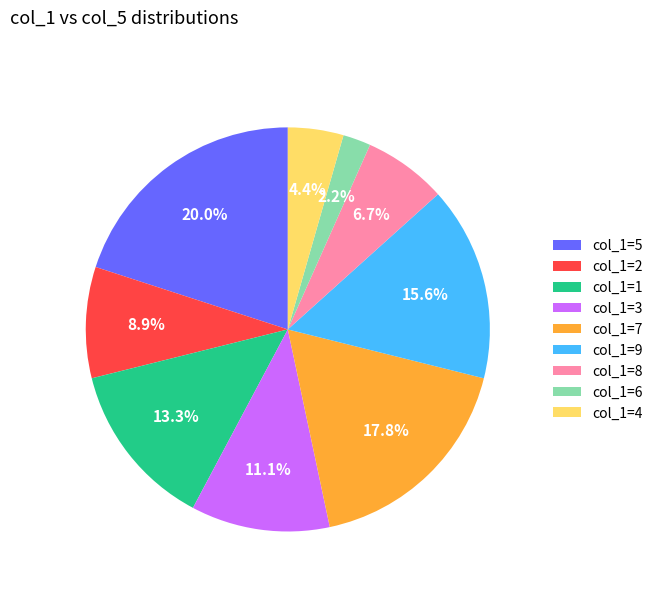

Approximately how many times larger is the value at col_1=9 compared to col_1=7?

0.9